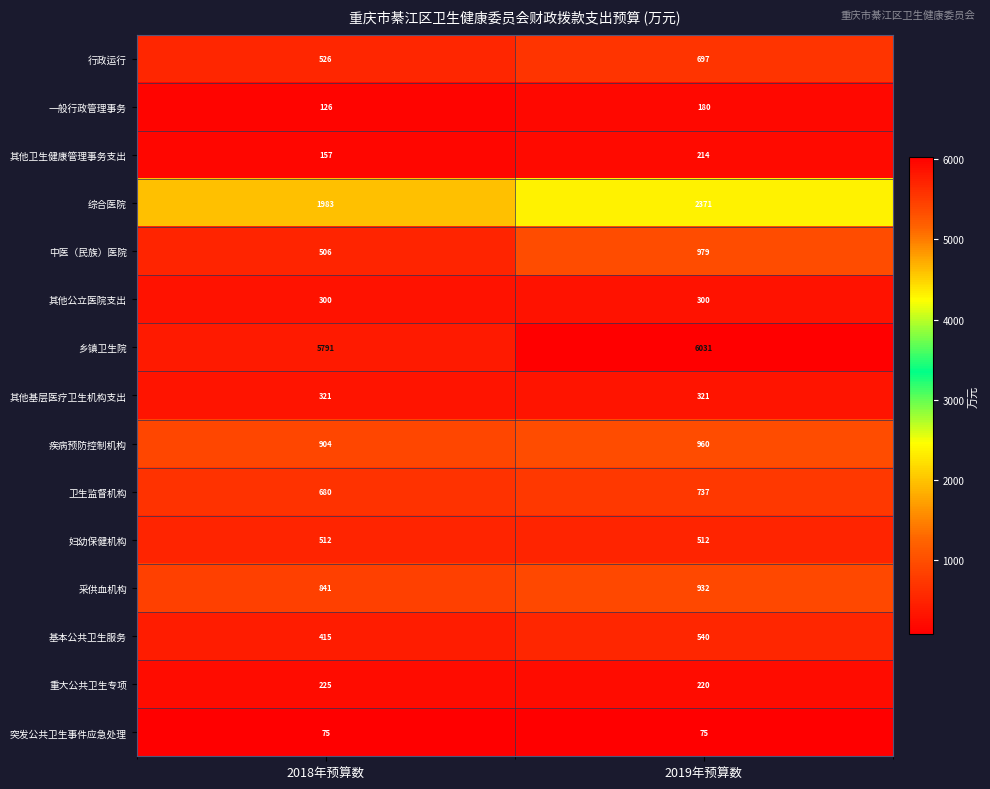

What is the total value across all series at 2019年预算数?

15069